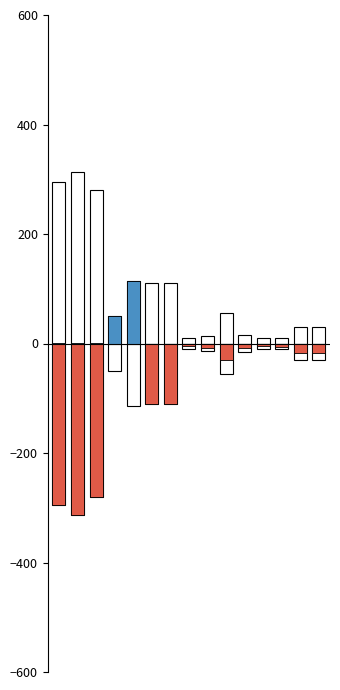

Is it true that P [MW] after RAO equals 1 at 0?

True